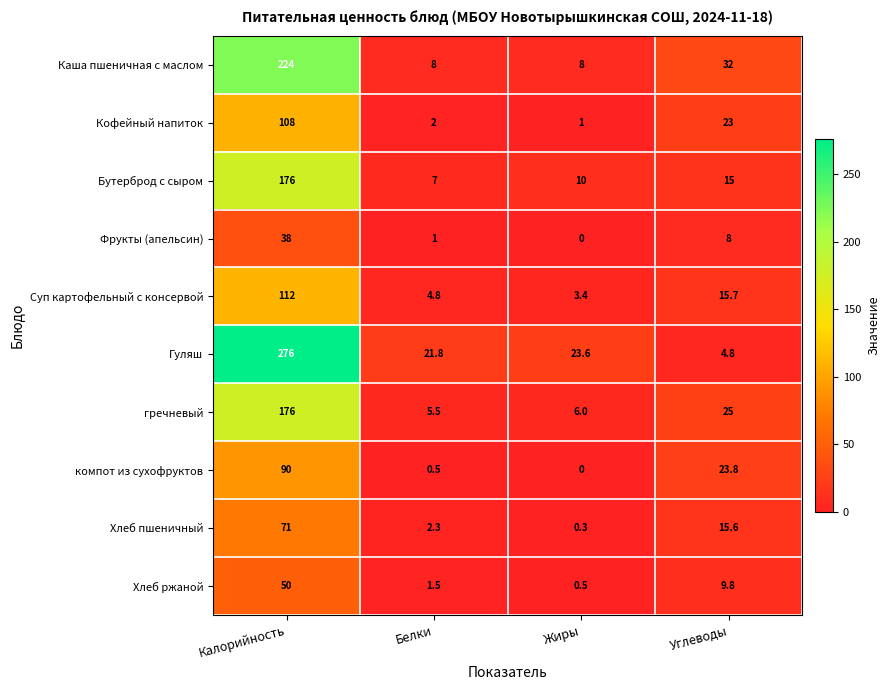

At which category does the chart reach its peak across all series?

Калорийность